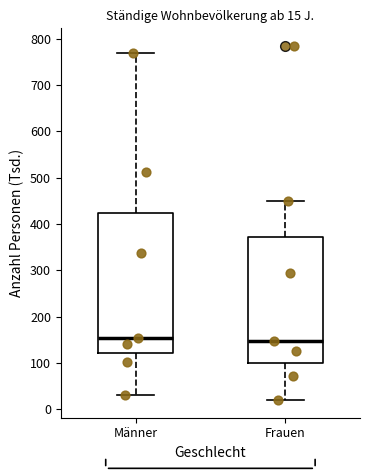

Comparing the boxes themselves (not the whiskers), which one is the tallest?

Männer